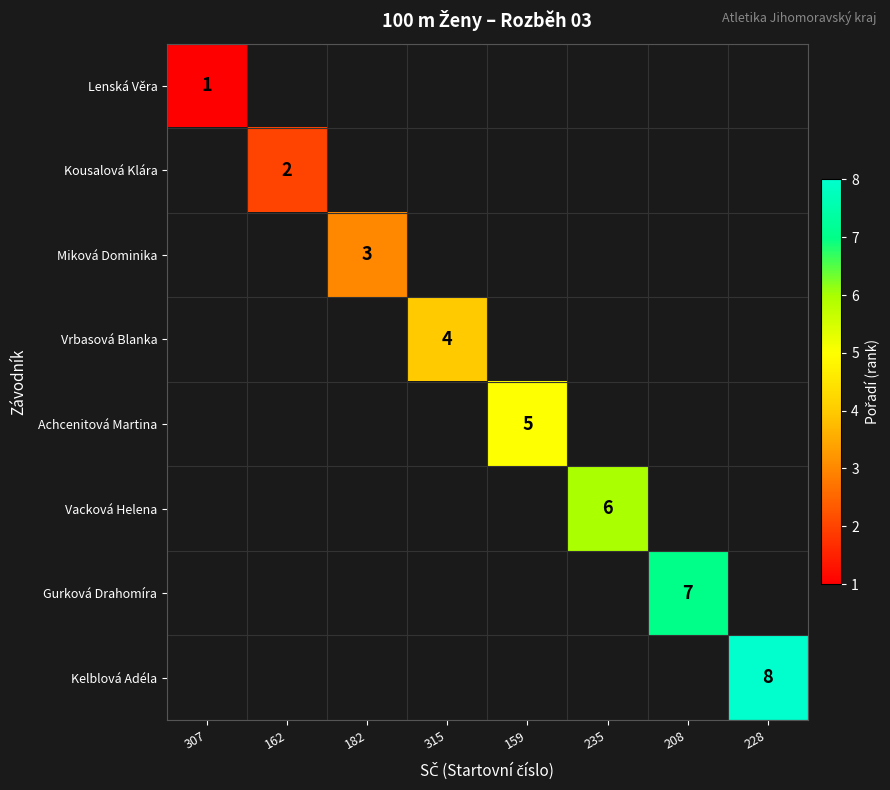

The Kousalová Klára series shows 1 at 162. True or false?

False